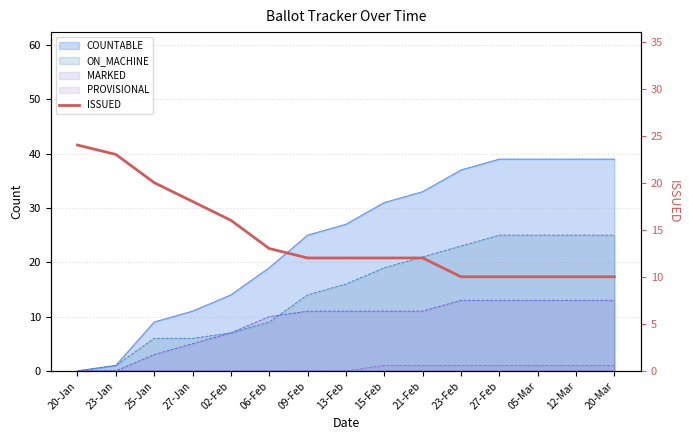

Count the values in the range 10 to 18.

12